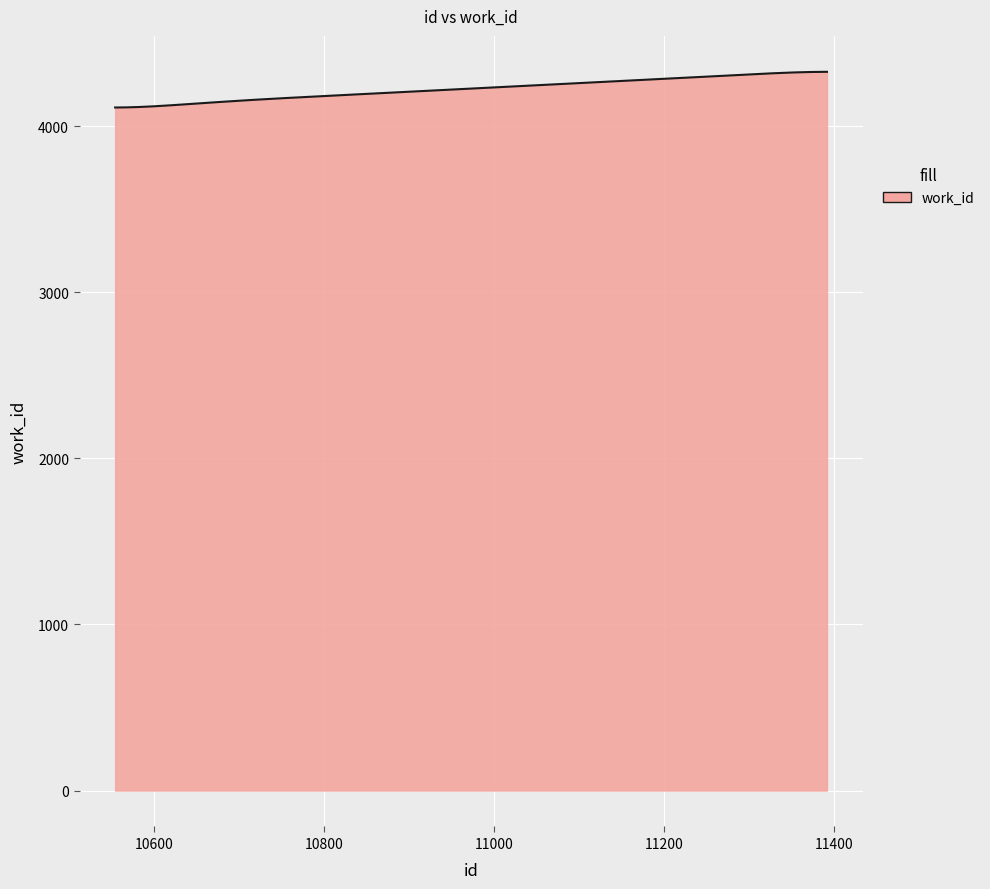

What is the difference between the maximum and minimum values?

214.8